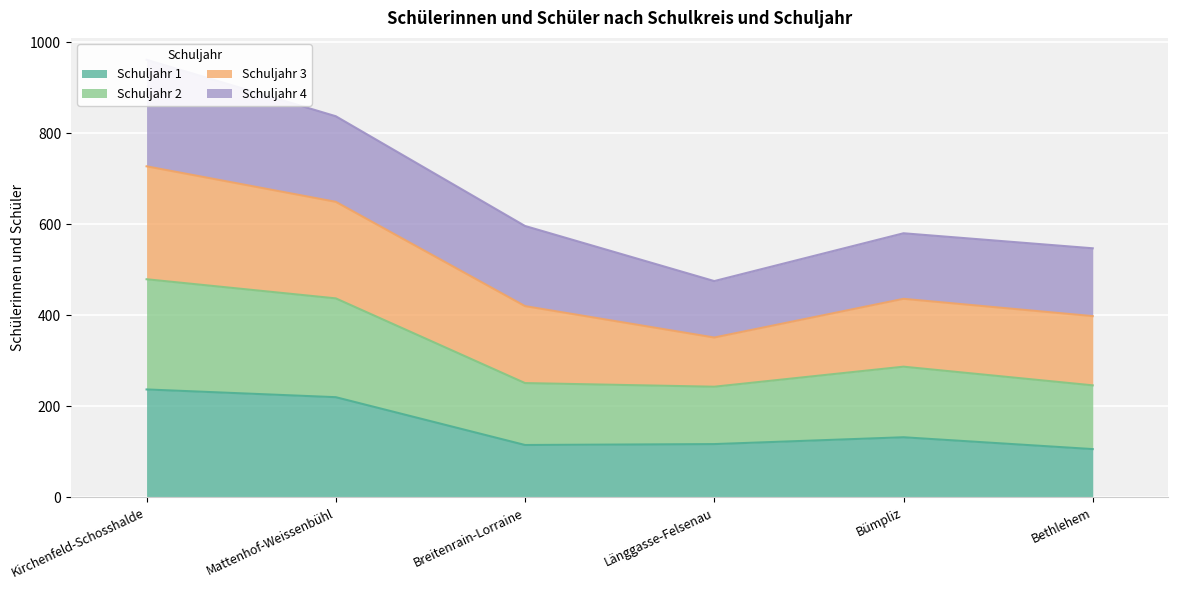

At which category does Schuljahr 2 reach its first local peak?

Bümpliz